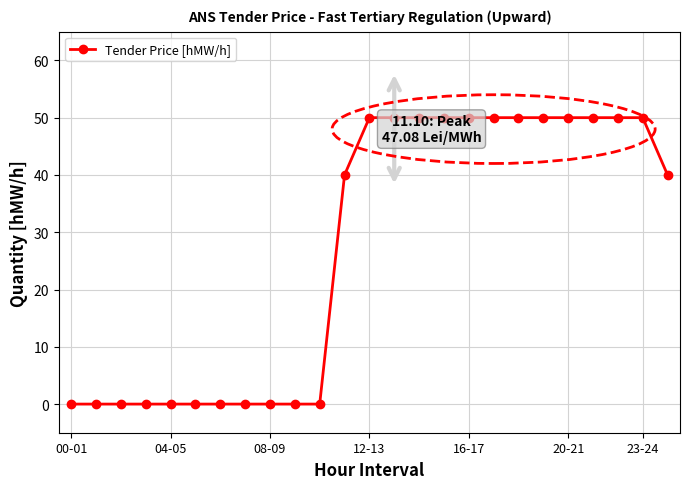

What is the difference between the maximum and minimum values?

50